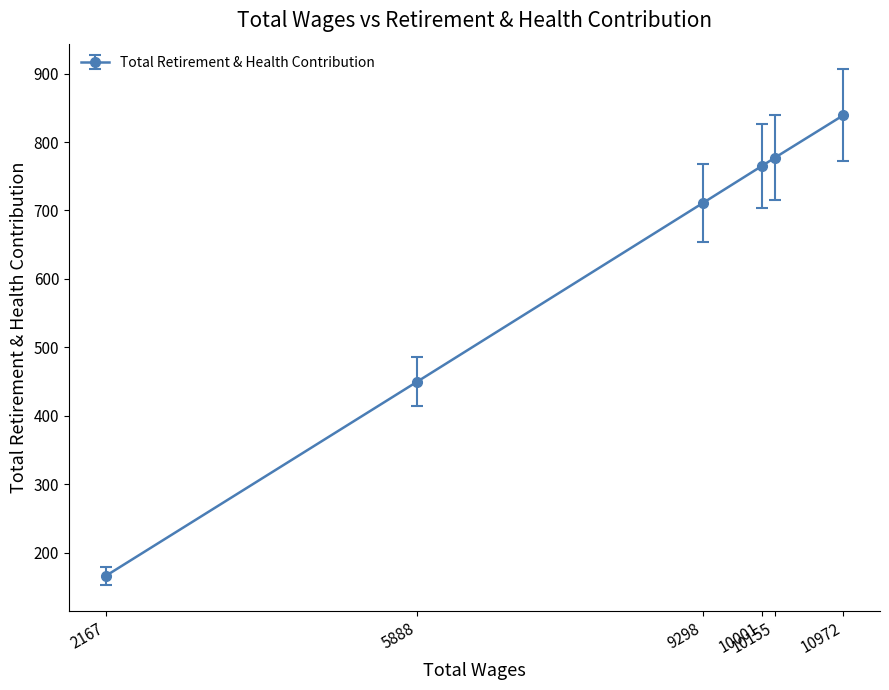

The chart shows a value of 765 at 10001. True or false?

True